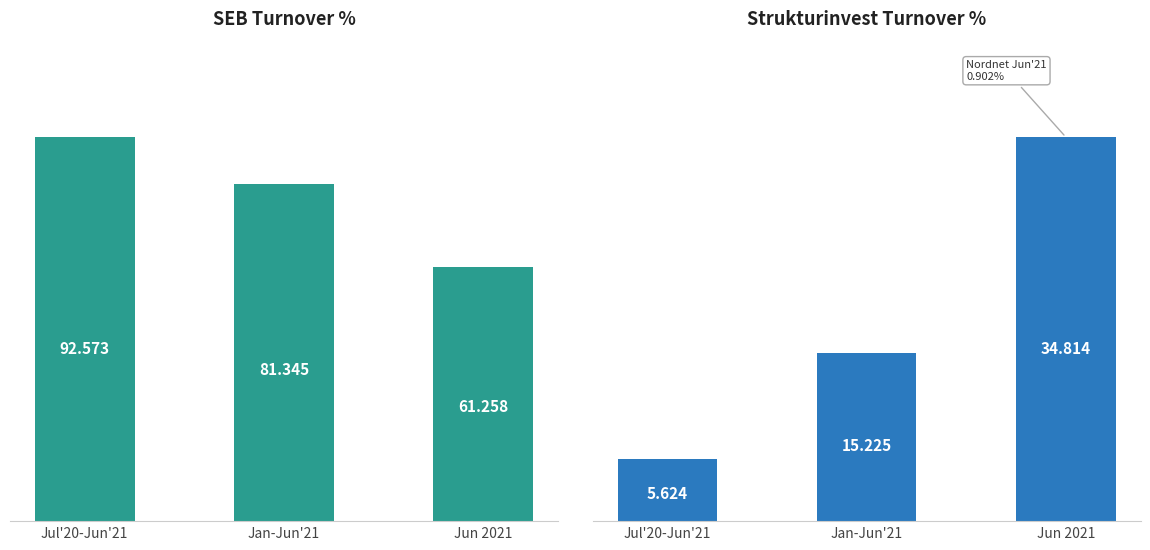

True or false: Strukturinvest has a value of 5.9 at Jan-Jun'21.

False